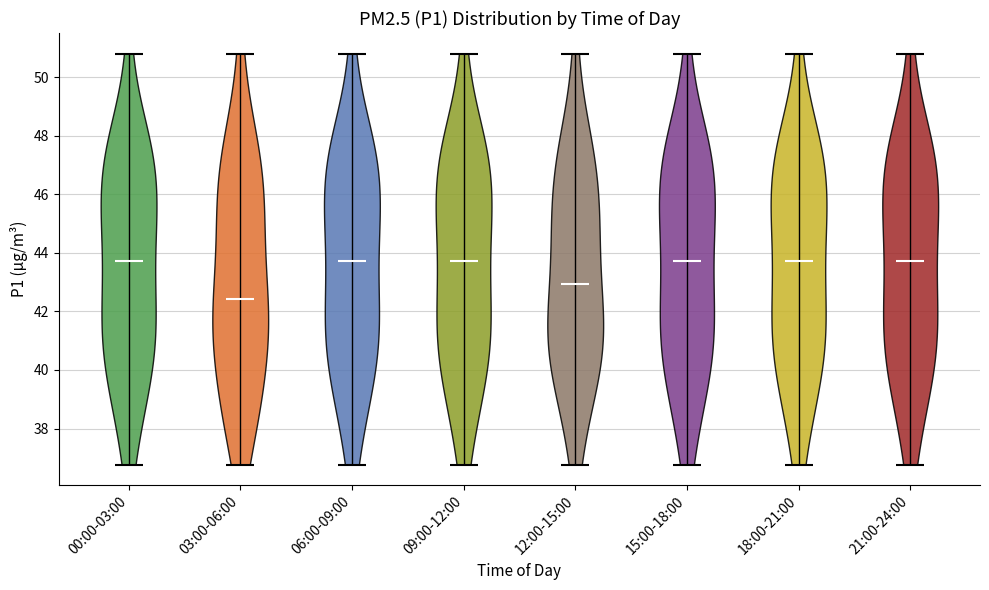

Where does the median line of the violin for 03:00-06:00 sit on the y-axis? The values are not printed on the chart, so give them approximately, as read against the axis.

42.4